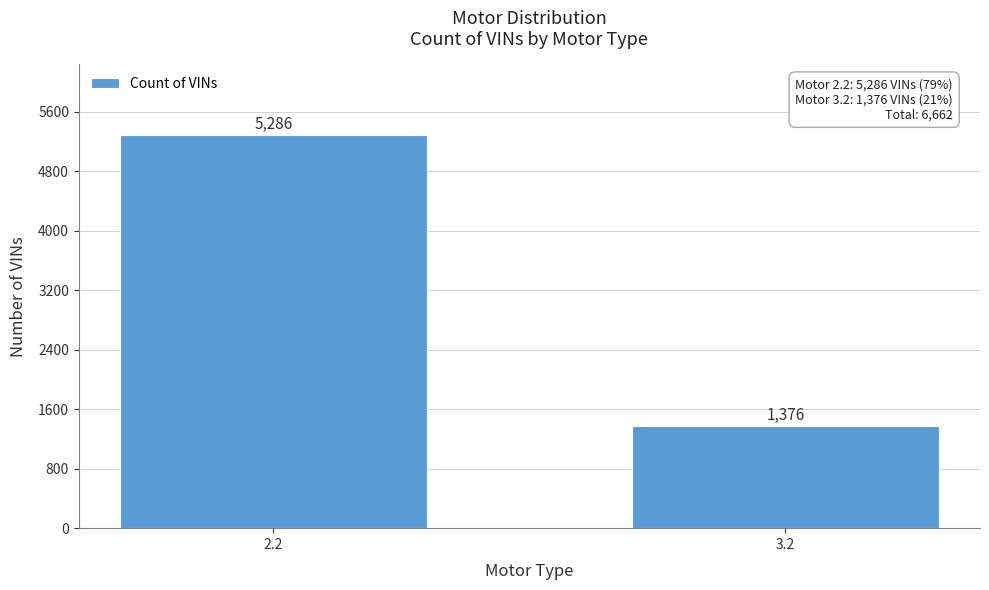

Reading left to right, transcribe all the data shown in this chart.

5286	1376